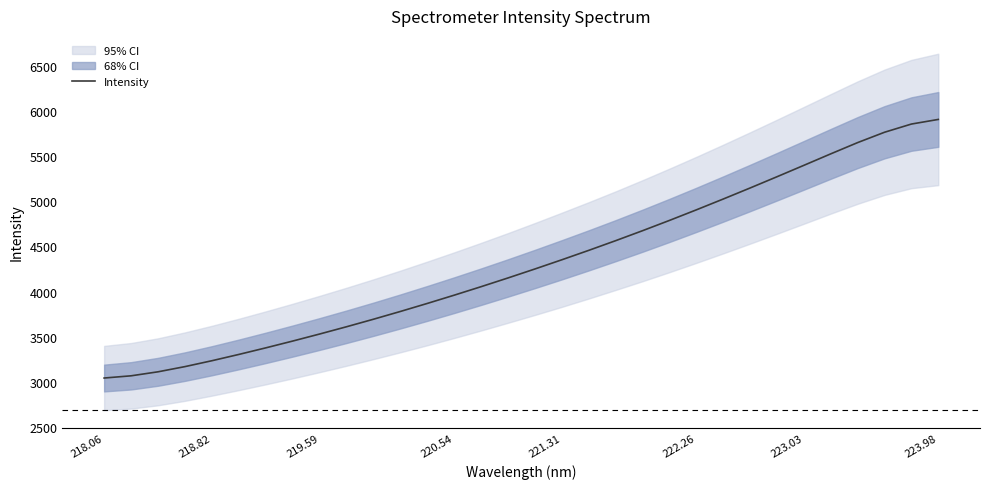

The value of Intensity at 222.26 is 7856.5. True or false?

False